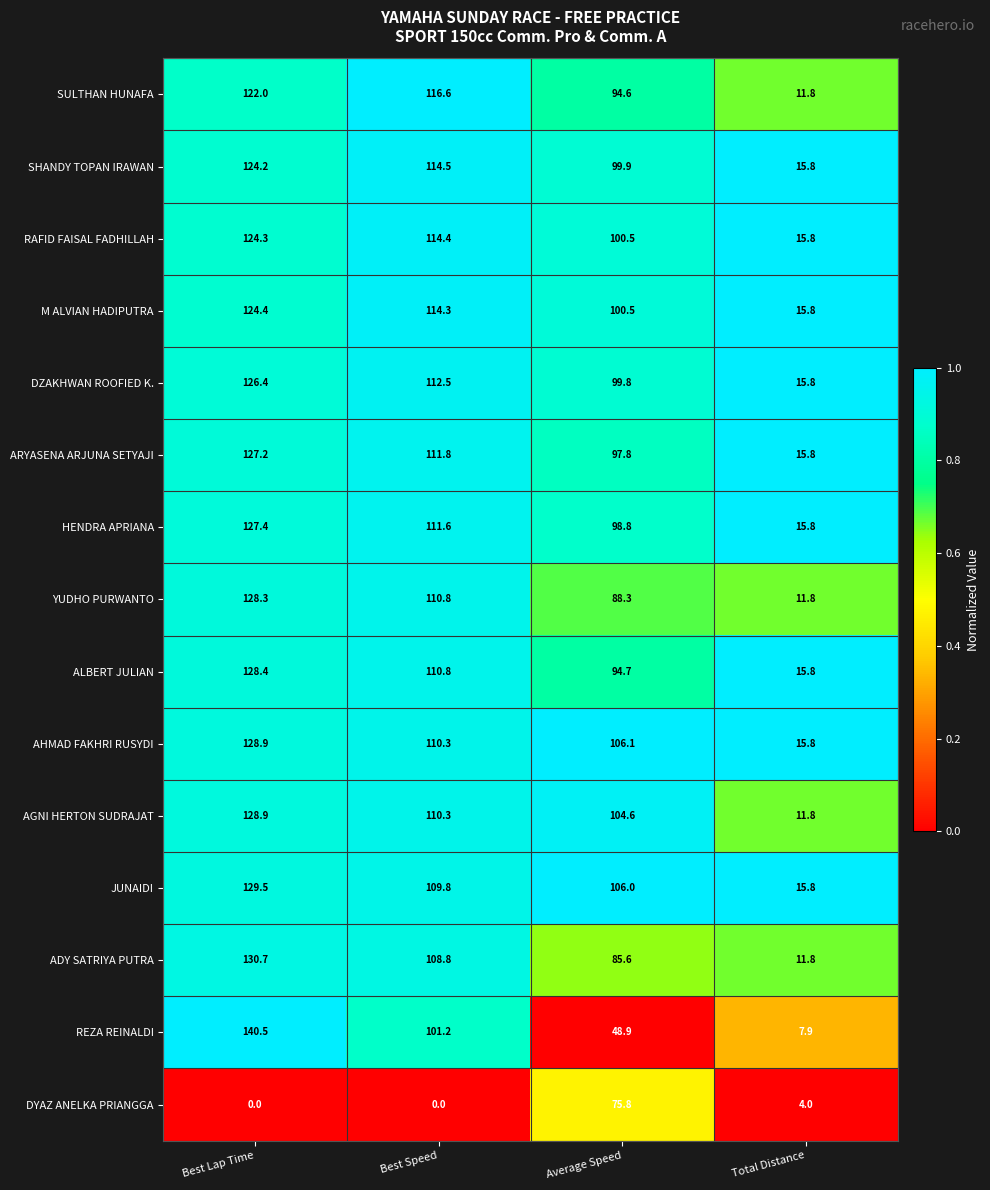

Which category has the highest value across all series?

Best Lap Time